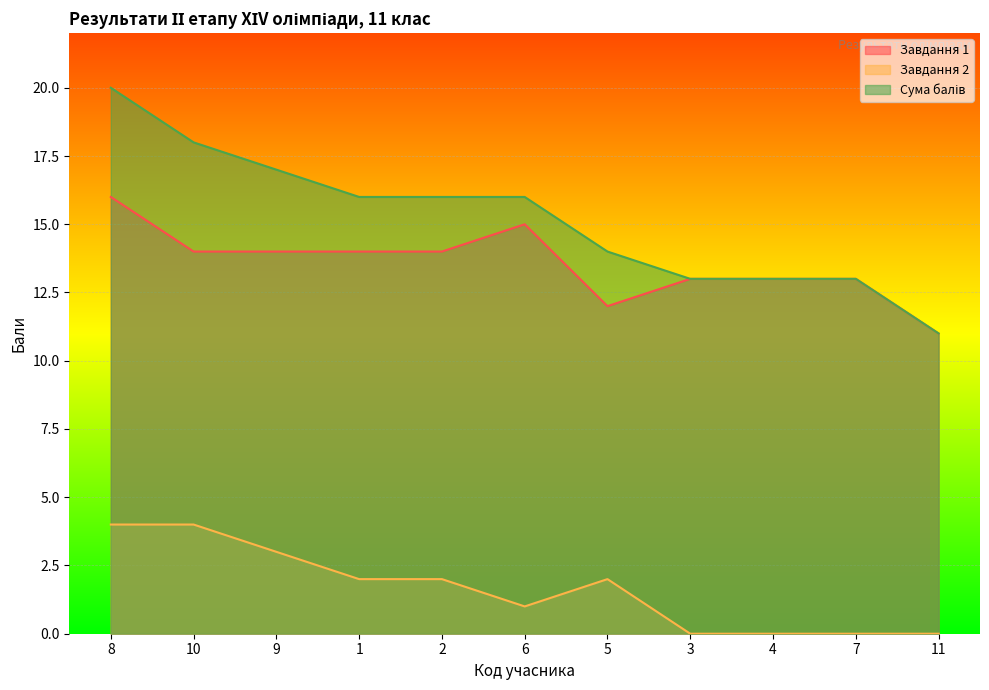

True or false: Сума балів has a value of 13 at 4.

True